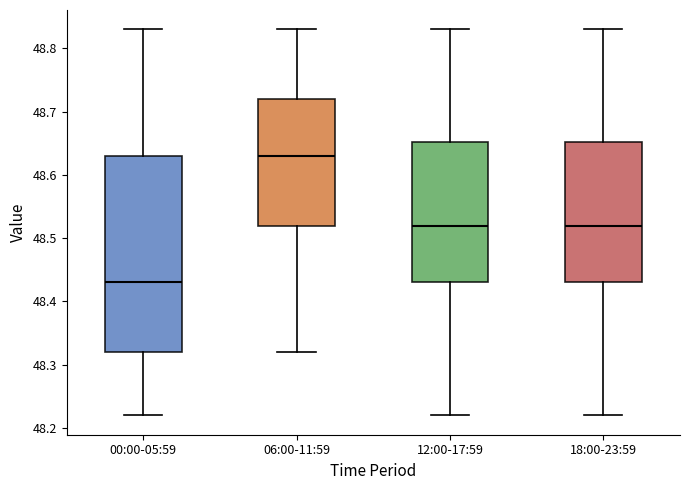

Where does the median line of the box for 00:00-05:59 sit on the y-axis? The values are not printed on the chart, so give them approximately, as read against the axis.

48.43